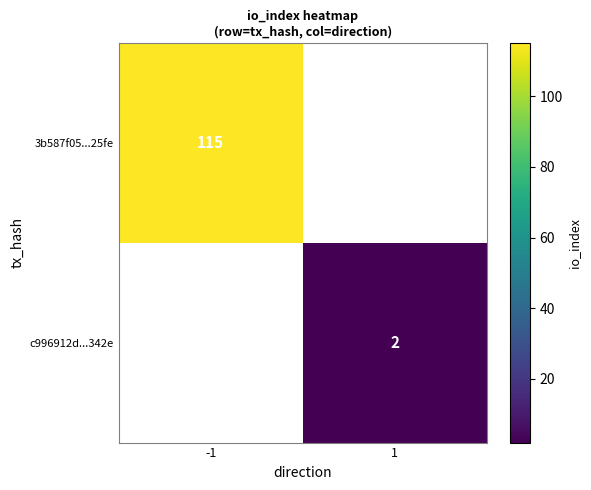

The value of 3b587f05...25fe at -1 is 189. True or false?

False